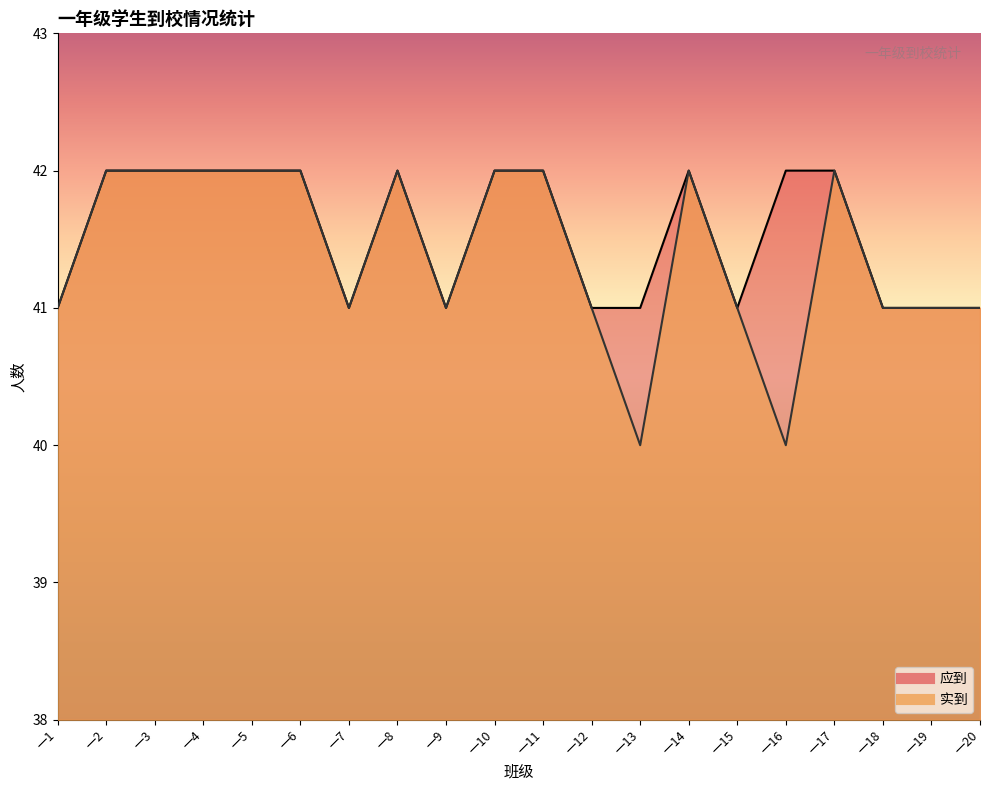

What is the sum of all 实到 values?

828